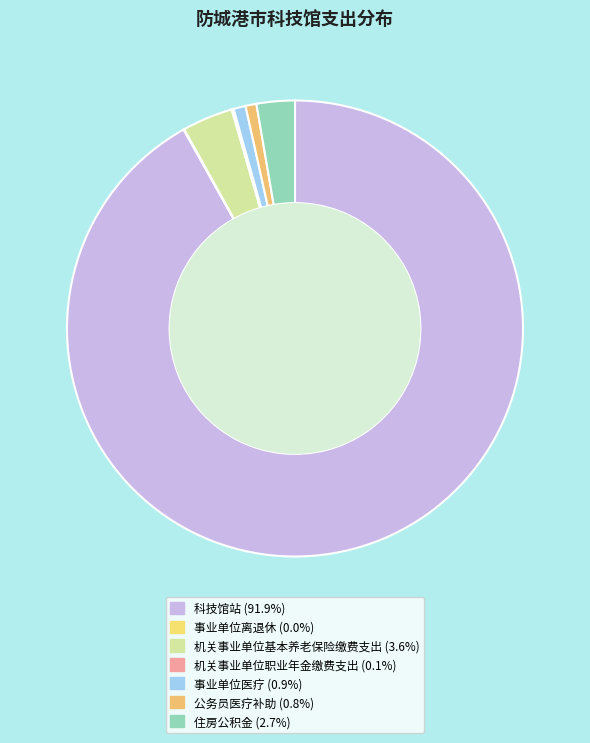

Is there any slice that represents more than half of the pie?

Yes